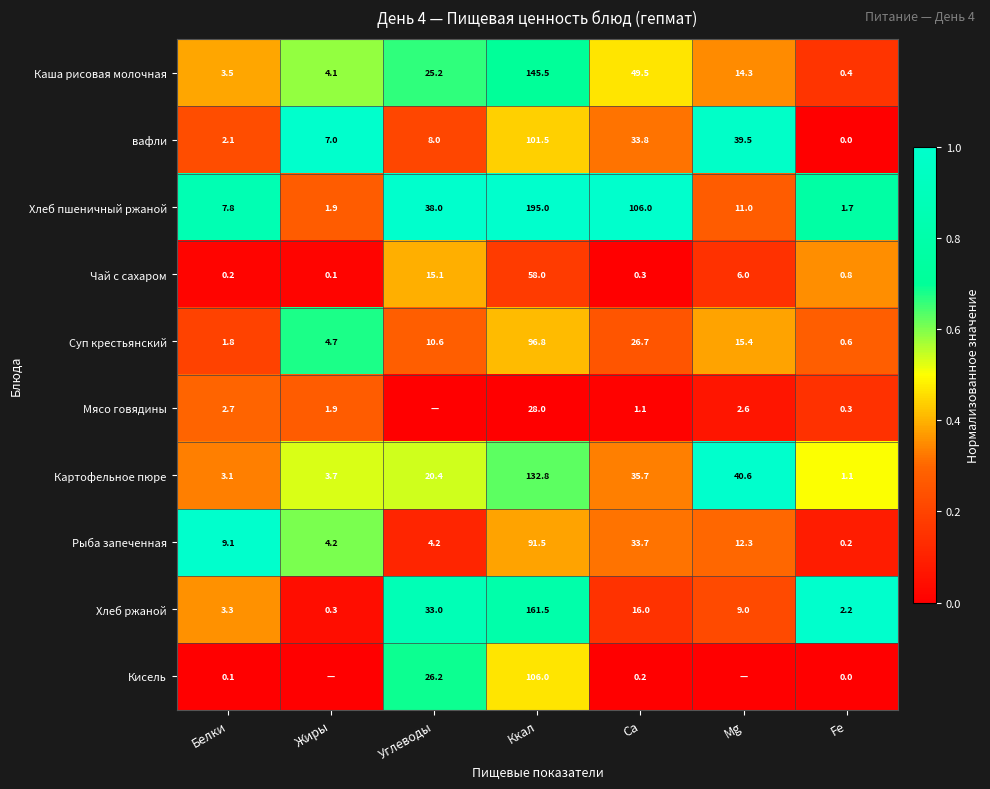

Is the value of Кисель at Ккал greater than the value of Суп крестьянский at Fe?

Yes